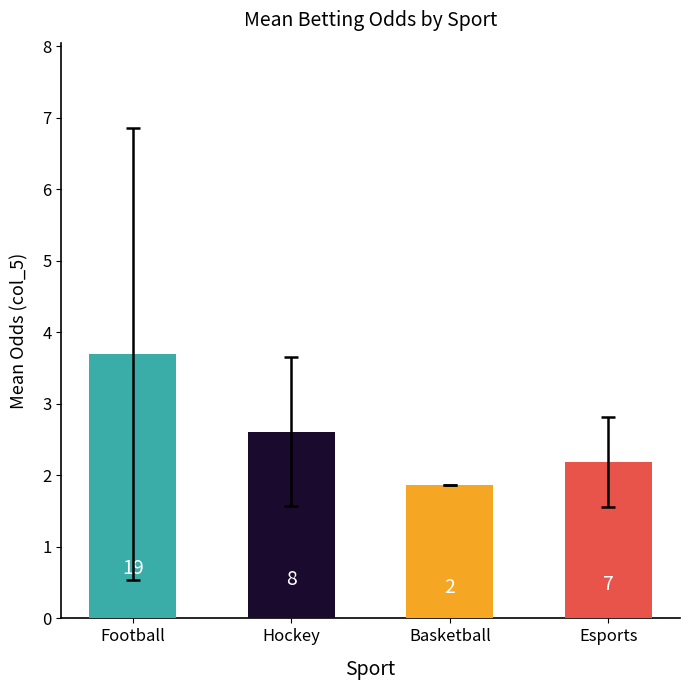

What is the greatest value displayed?

3.7